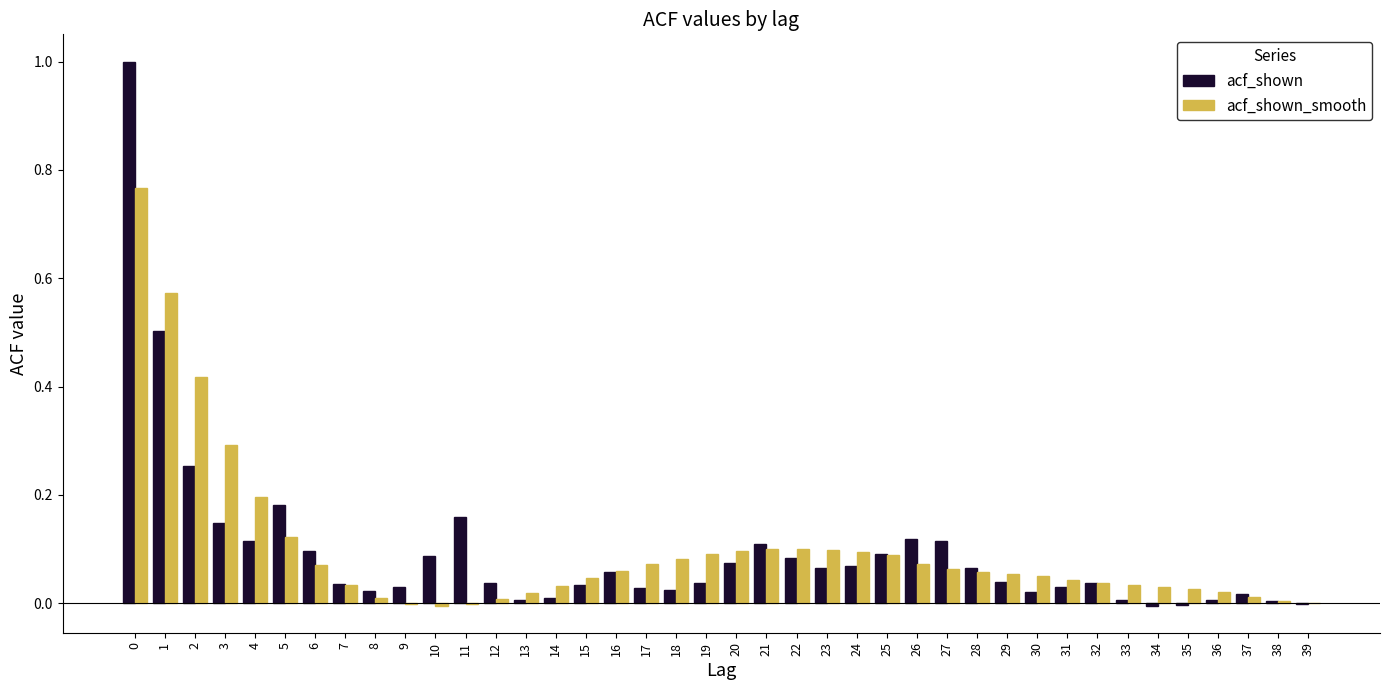

The value of acf_shown_smooth at 30 is 0.1. True or false?

True